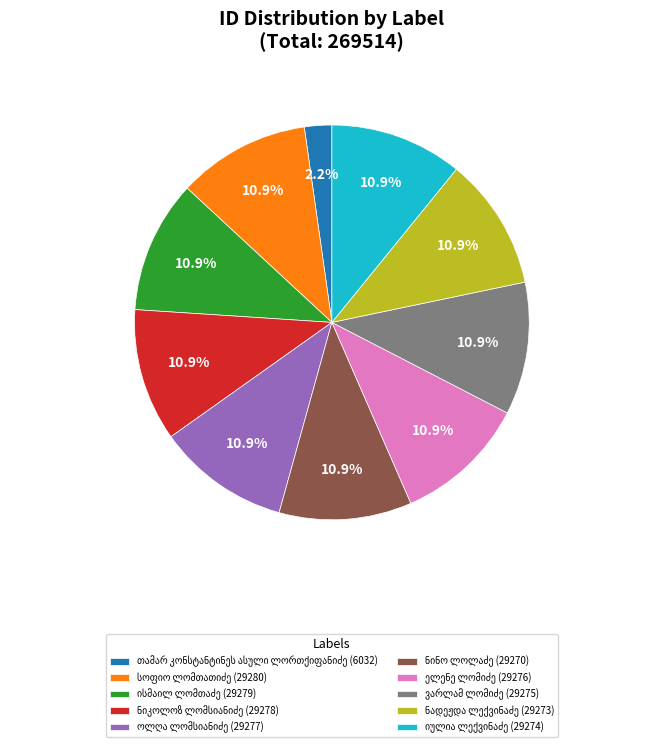

Is there any slice that represents more than half of the pie?

No